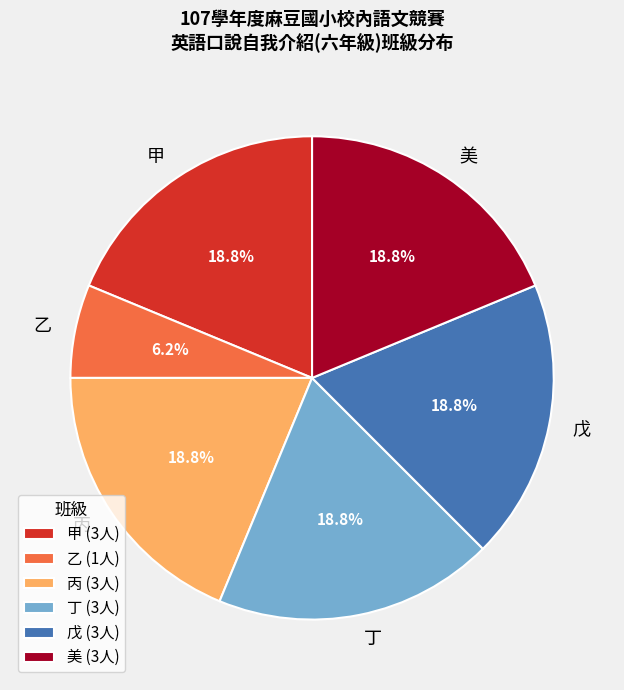

What is the smallest slice in the pie chart?

乙